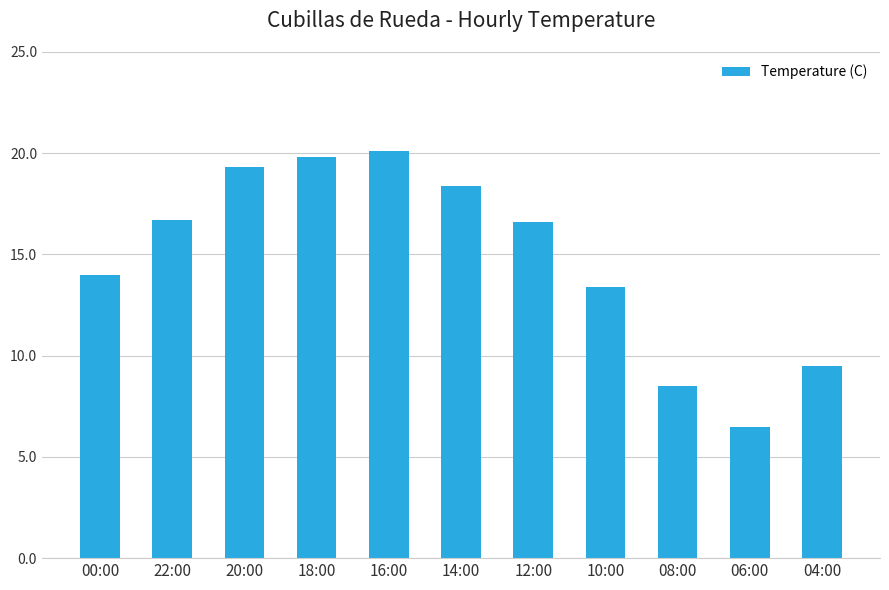

Where does the data first go above 16?

22:00